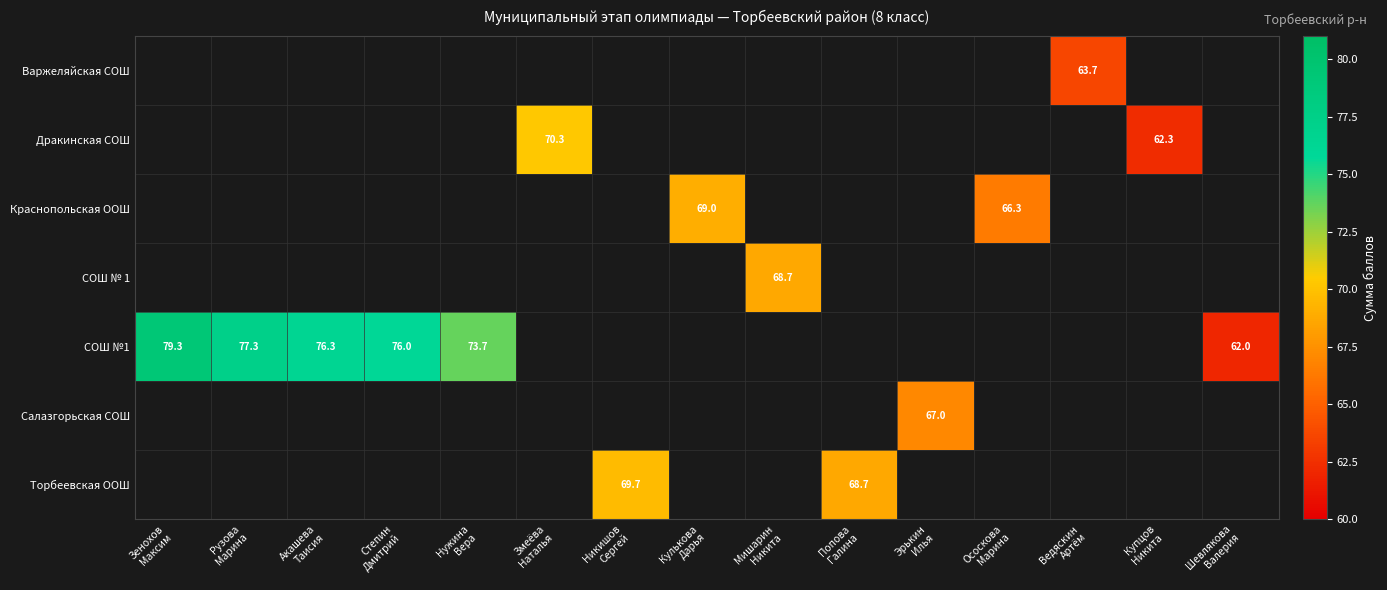

Is the value of Дракинская СОШ at Ососкова Марина greater than the value of СОШ №1 at Эрькин Илья?

No